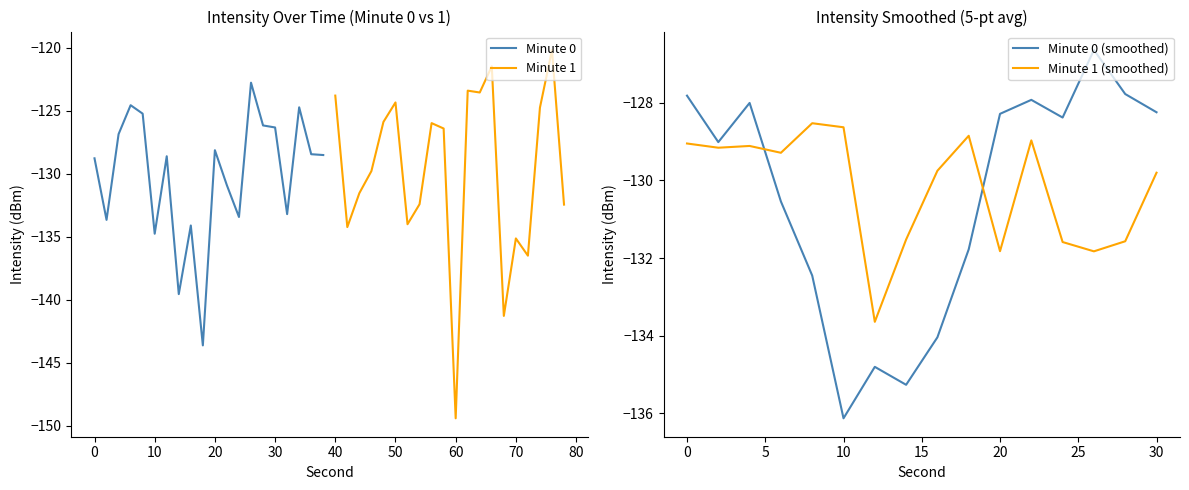

What is the minimum value for Minute 0?

-143.6